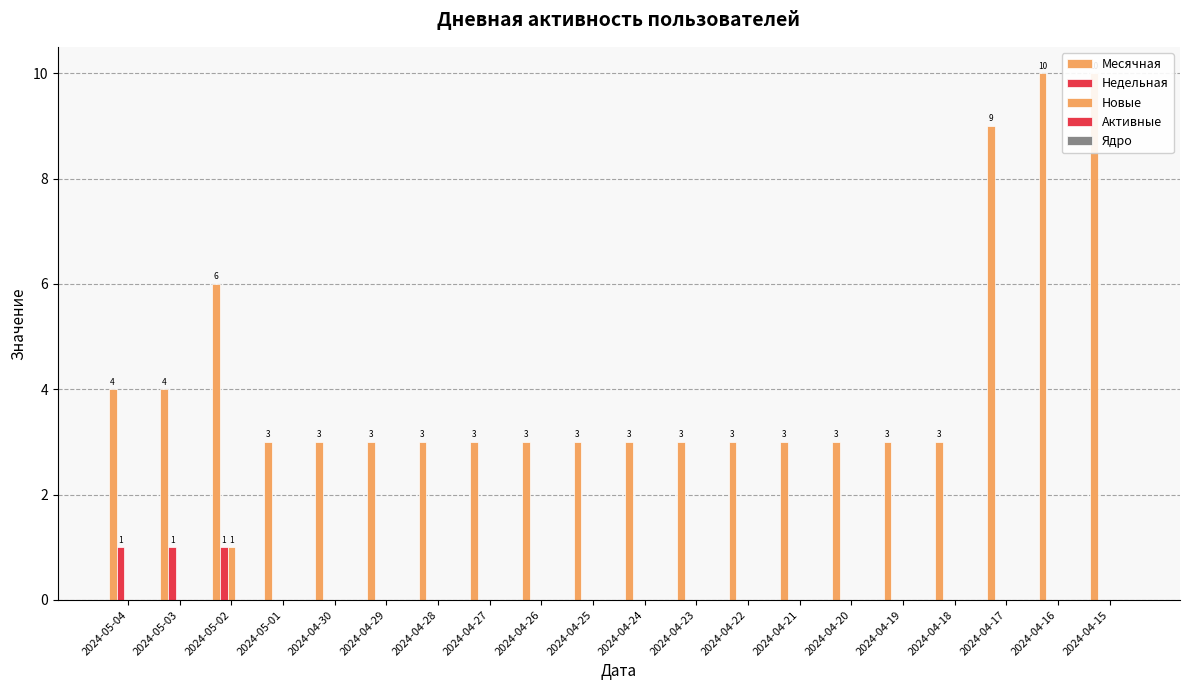

Rank the series by their maximum value, from highest to lowest.

Месячная, Недельная, Новые, Активные, Ядро